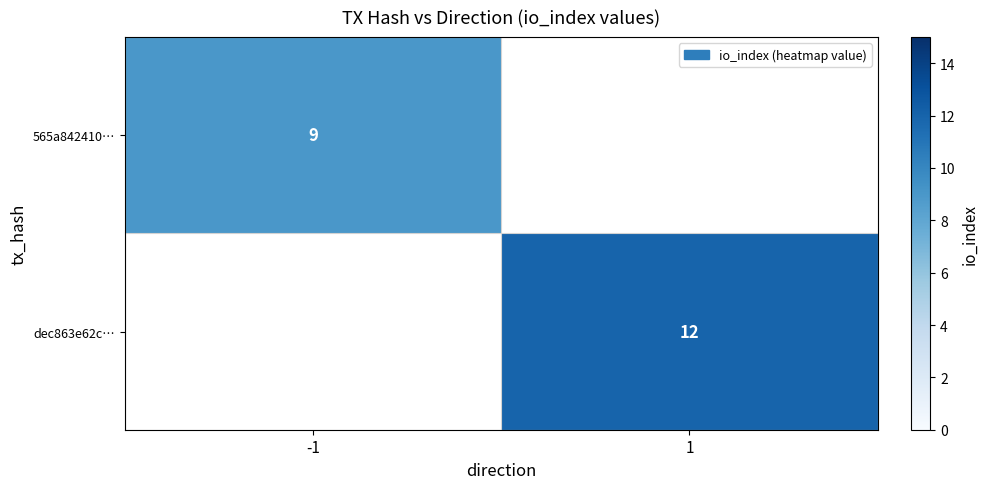

The value of 565a842410… at -1 is 16. True or false?

False